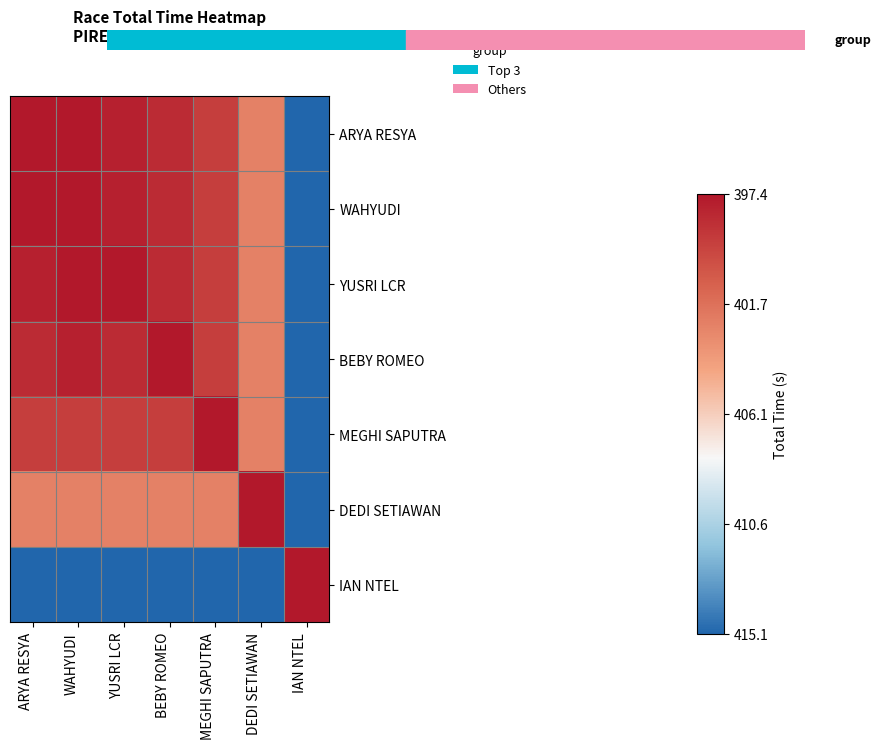

List the series in order of their peak value, lowest first.

ARYA RESYA, WAHYUDI, YUSRI LCR, BEBY ROMEO, MEGHI SAPUTRA, DEDI SETIAWAN, IAN NTEL